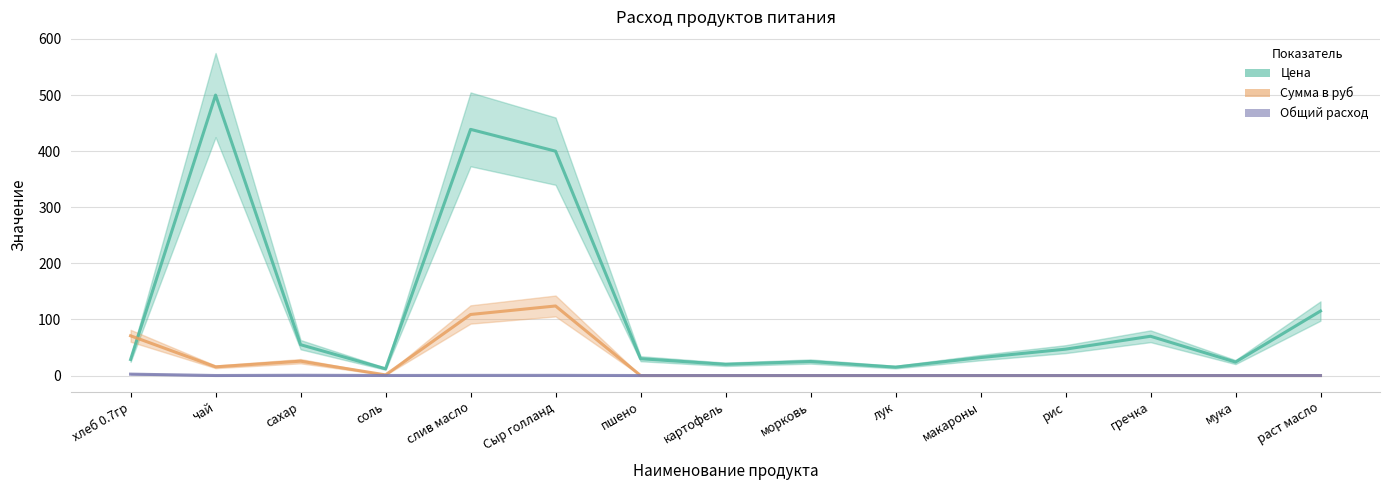

Is it true that Цена equals 27.0 at гречка?

False